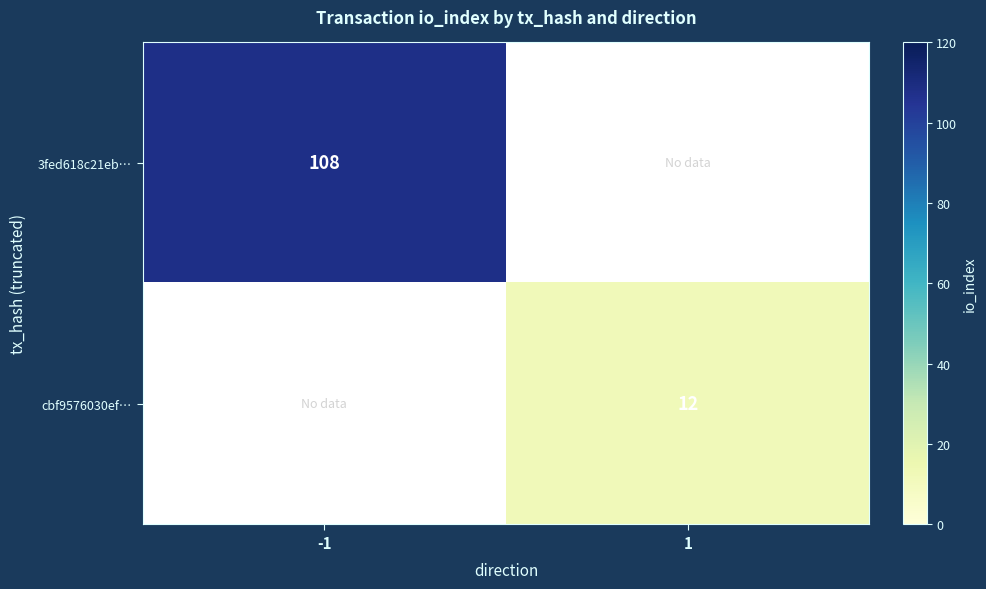

Is the value of 3fed618c21eb… at -1 greater than the value of cbf9576030ef… at 1?

Yes